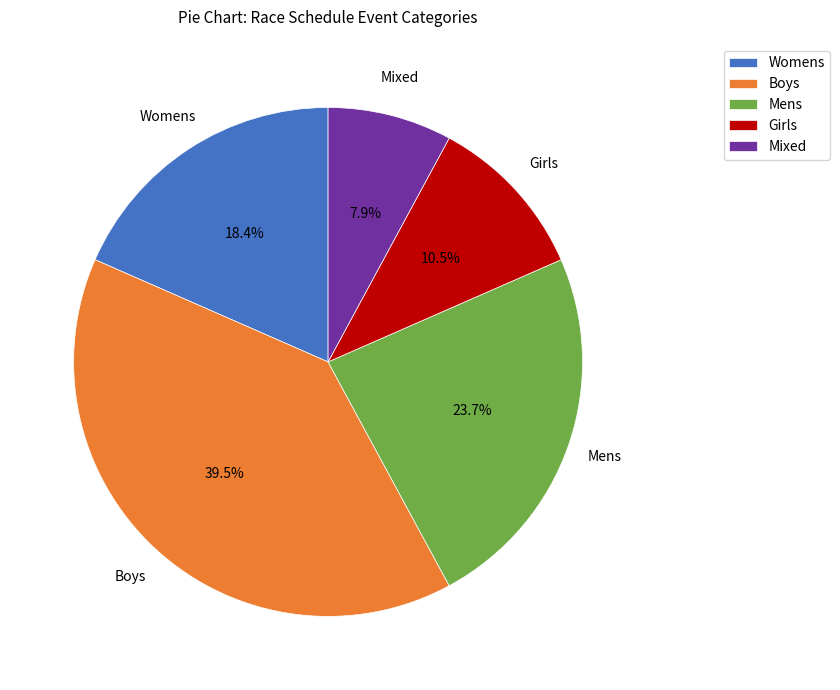

Is there any slice that represents more than half of the pie?

No